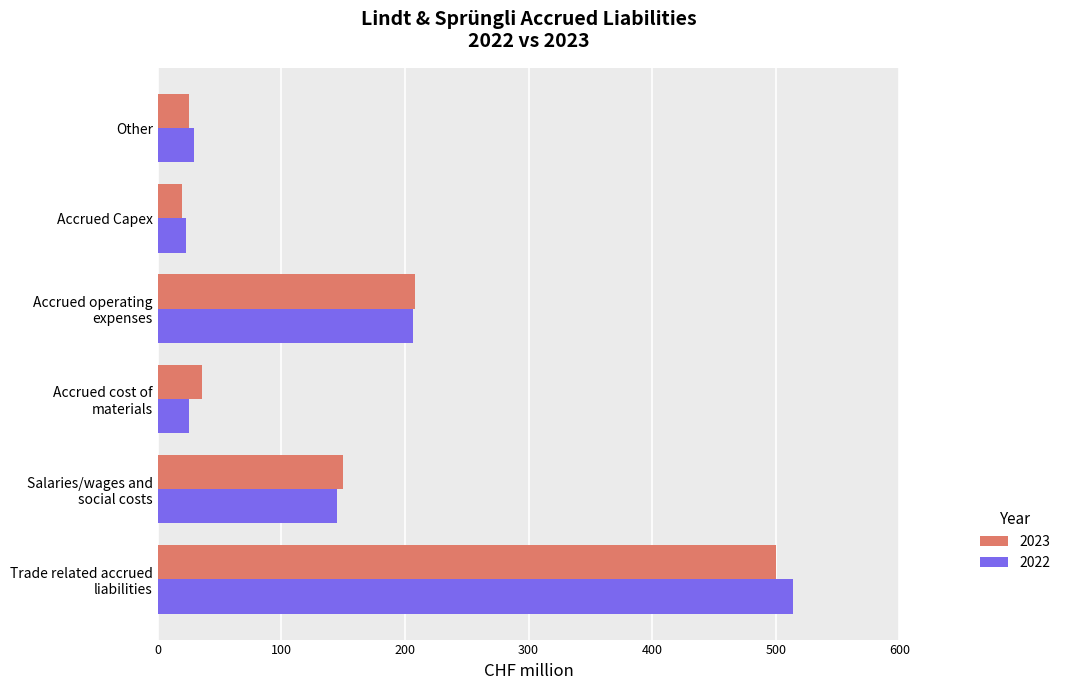

What is the sum of all 2022 values?

942.5